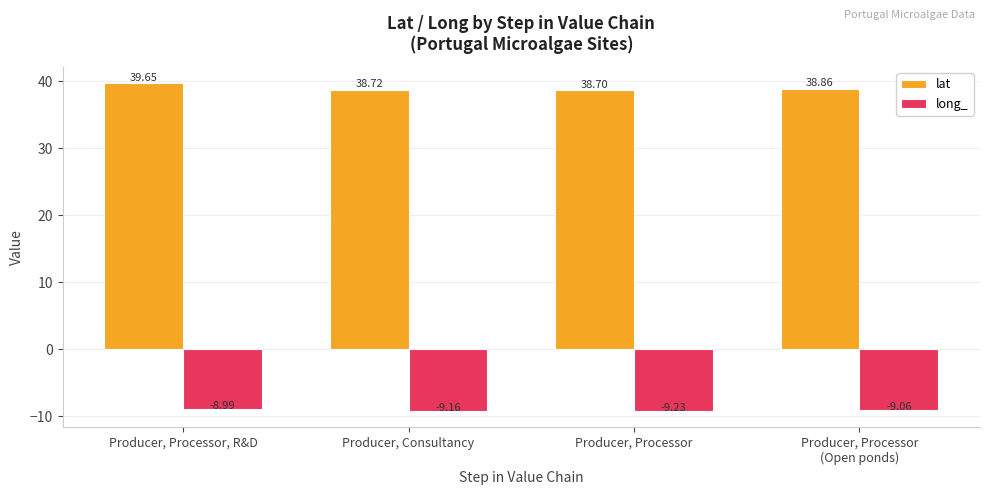

The value of long_ at Producer, Consultancy is -9.2. True or false?

True